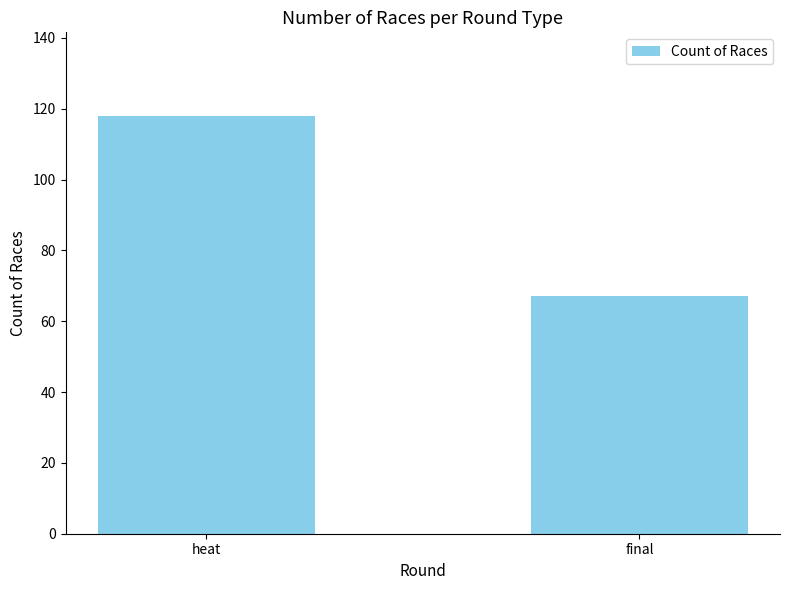

What is the change in value from heat to final?

-51